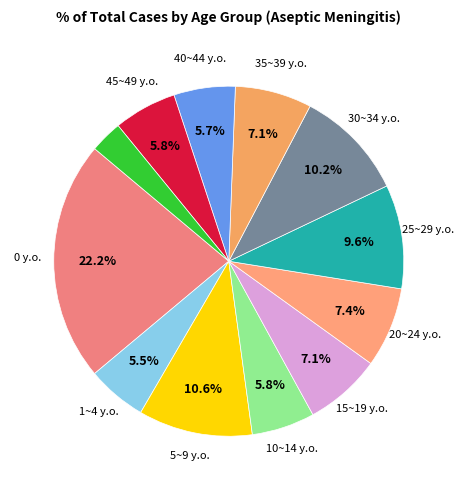

How many segments does this pie chart have?

12